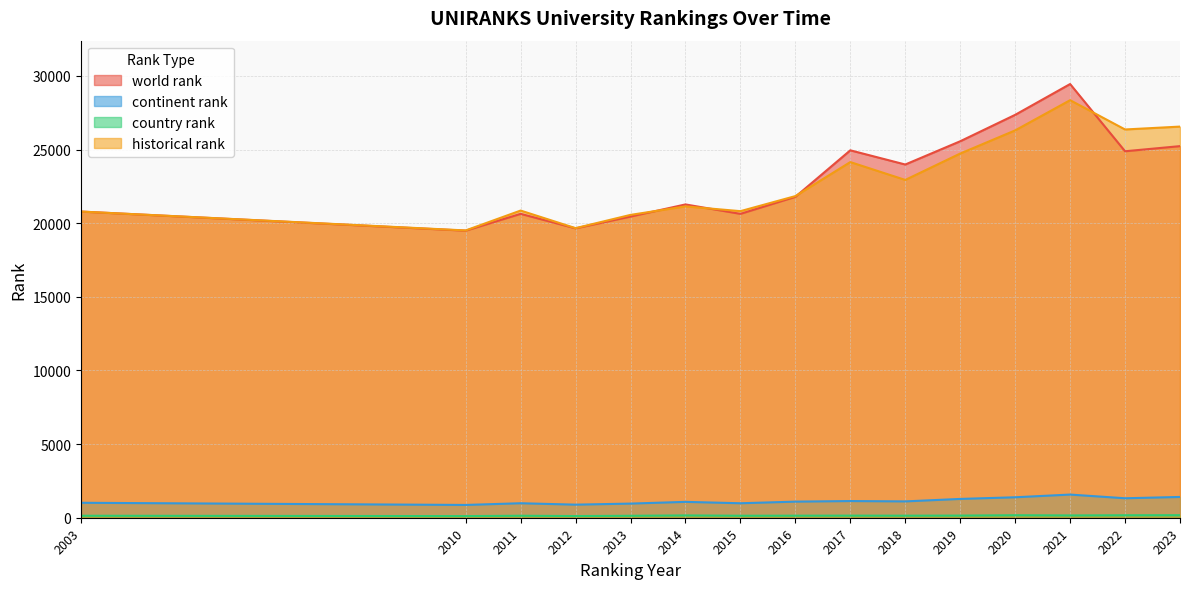

What is the difference between the second highest and second lowest values in the country rank series?

55.0